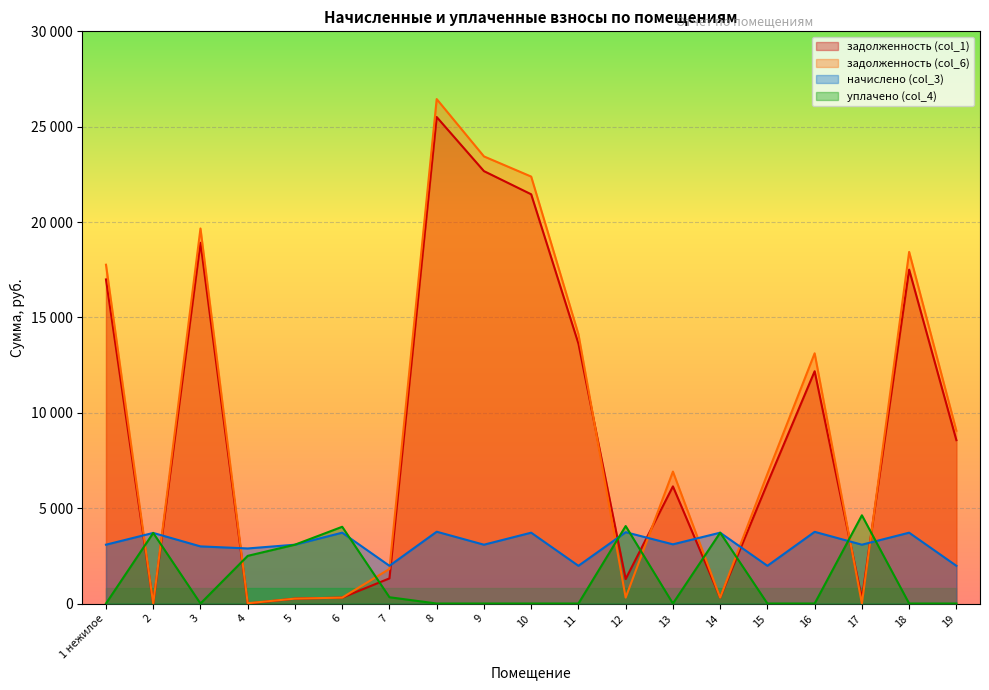

What is the maximum value shown in the chart?

26448.3